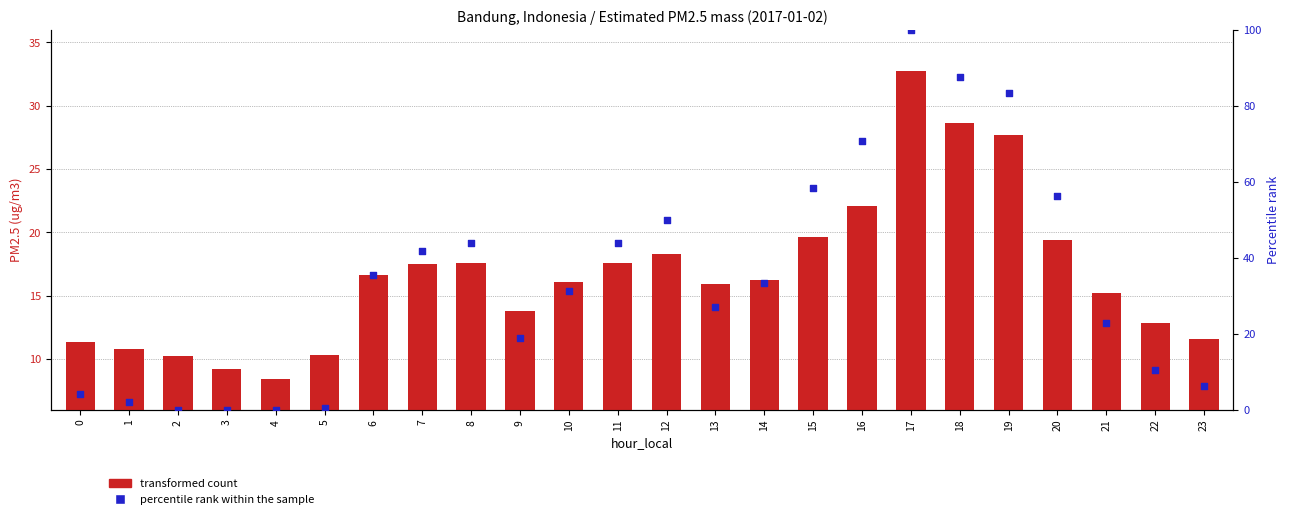

Is the value of percentile rank within the sample at 13 greater than the value of transformed count at 8?

Yes